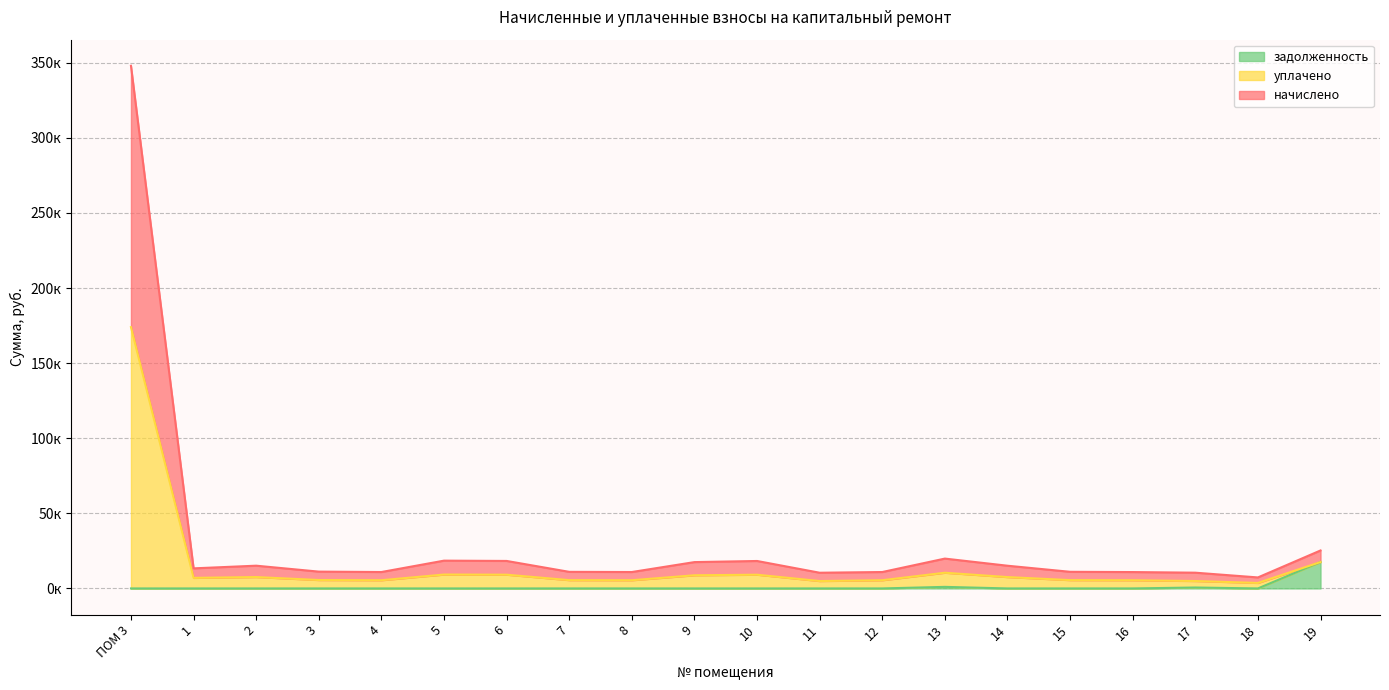

True or false: начислено and задолженность intersect in this chart.

False